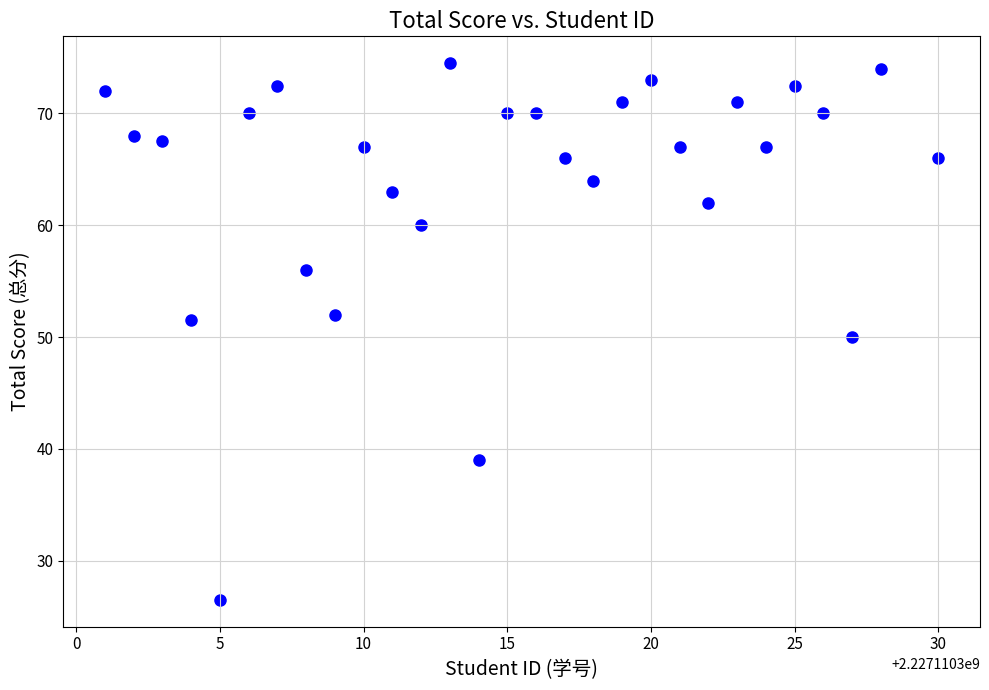

What is the range of X values (max minus min)?

29.0